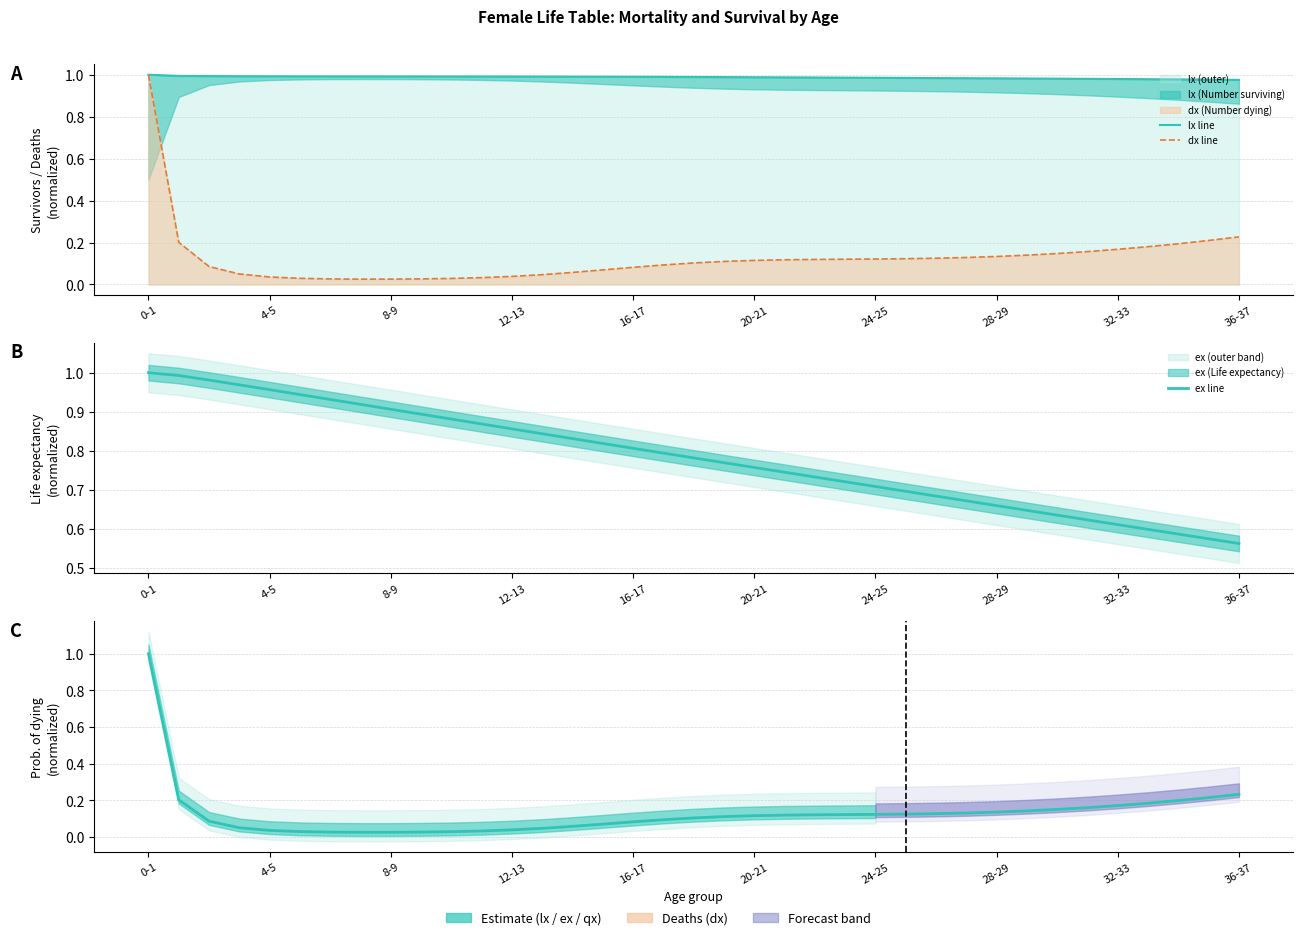

What is the label of the 18th point from the left?

17